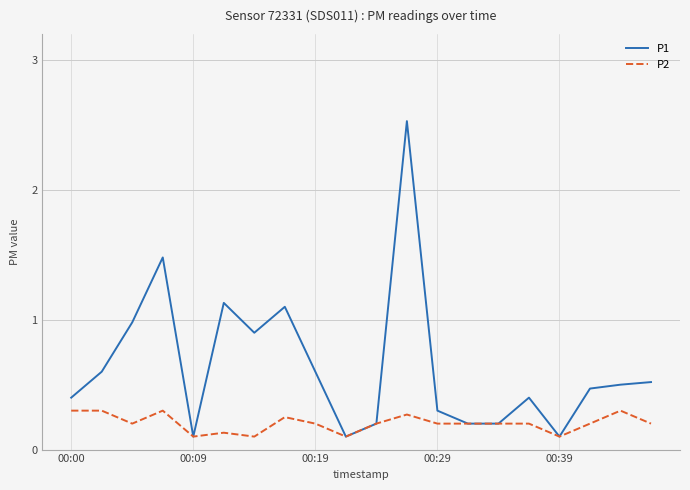

What is the greatest value displayed?

2.5